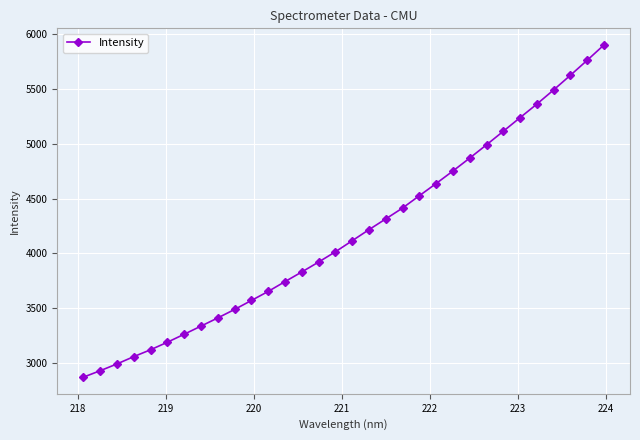

Reading left to right, list all the values displayed in this chart.

2872.2	2931.0	2992.8	3059.6	3122.2	3190.9	3263.7	3337.8	3412.5	3489.7	3571.5	3654.1	3743.3	3831.4	3921.7	4015.1	4116.0	4217.0	4315.1	4414.2	4526.4	4637.6	4751.8	4869.5	4990.4	5113.8	5238.0	5361.4	5490.8	5624.4	5760.9	5900.5